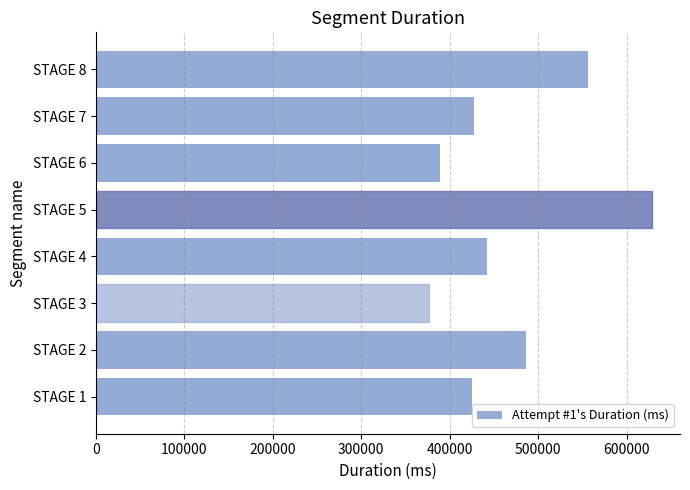

What is the sum of all values?

3730395